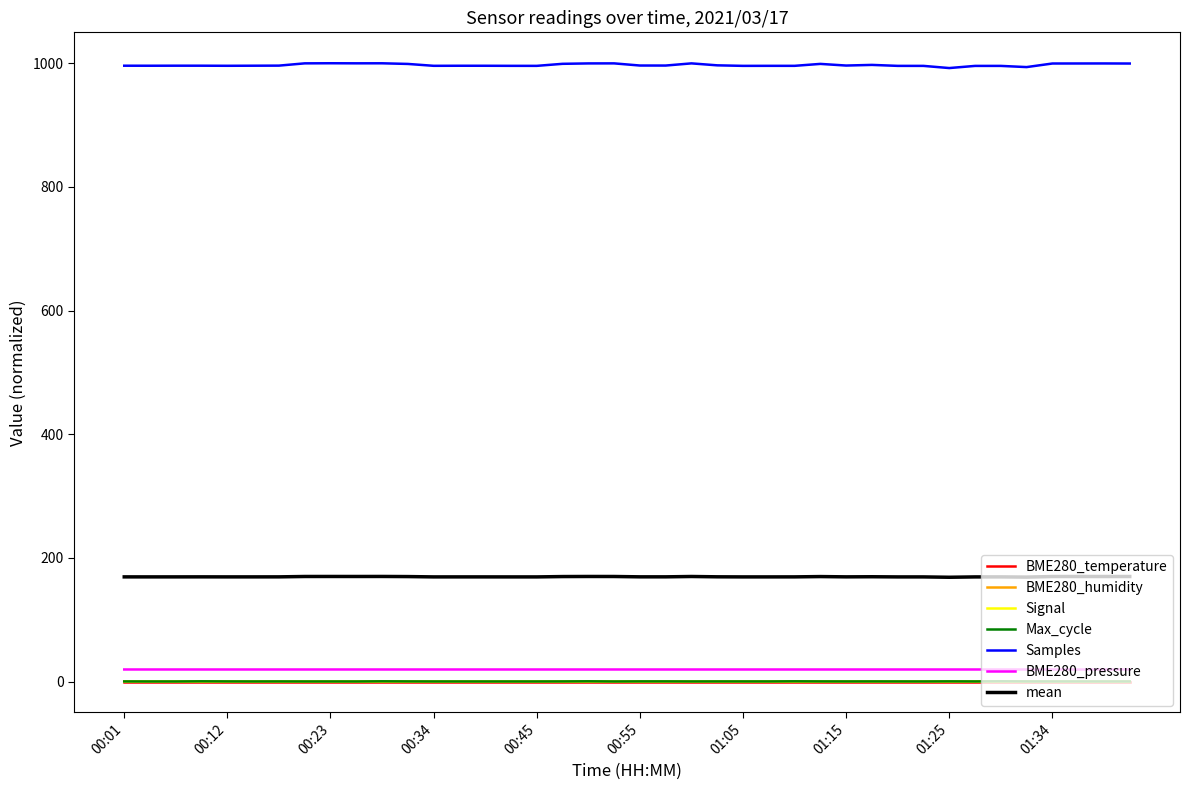

In BME280_pressure, how many points are higher than both neighbors (excluding endpoints)?

13